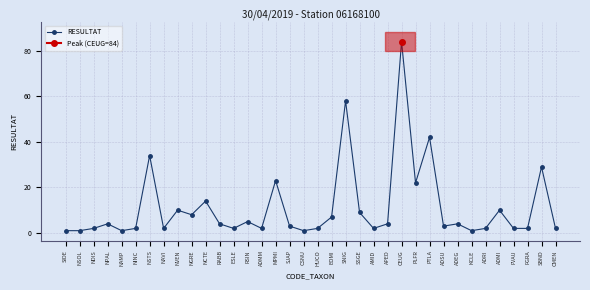

At which label does the data first exceed 4?

NSTS